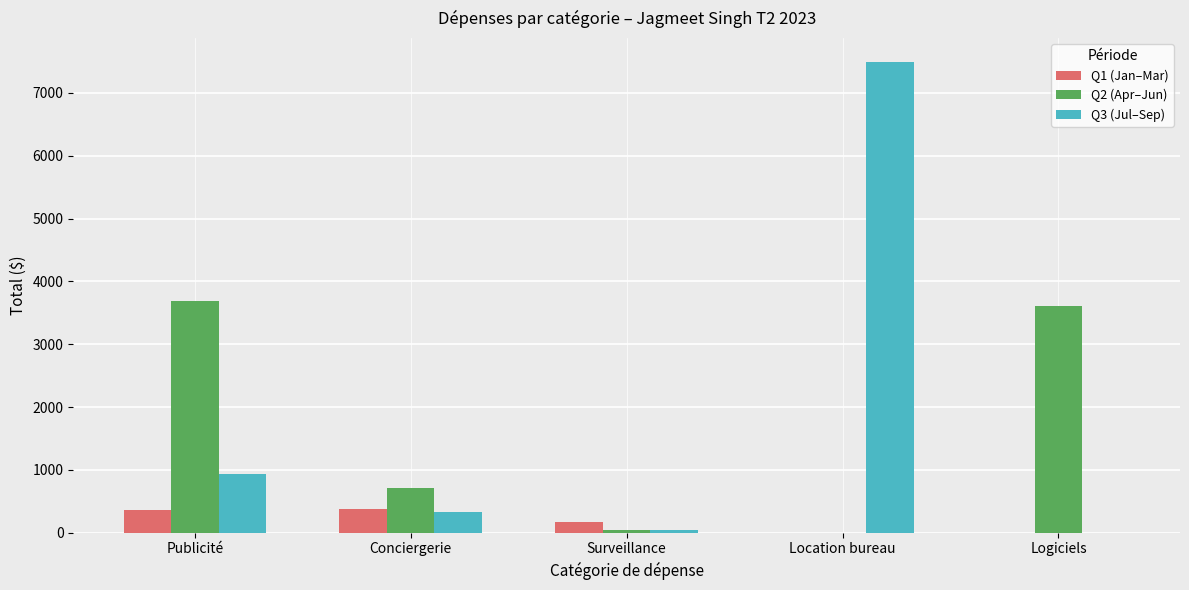

Which series changed the most between Publicité and Logiciels?

Q3 (Jul–Sep)